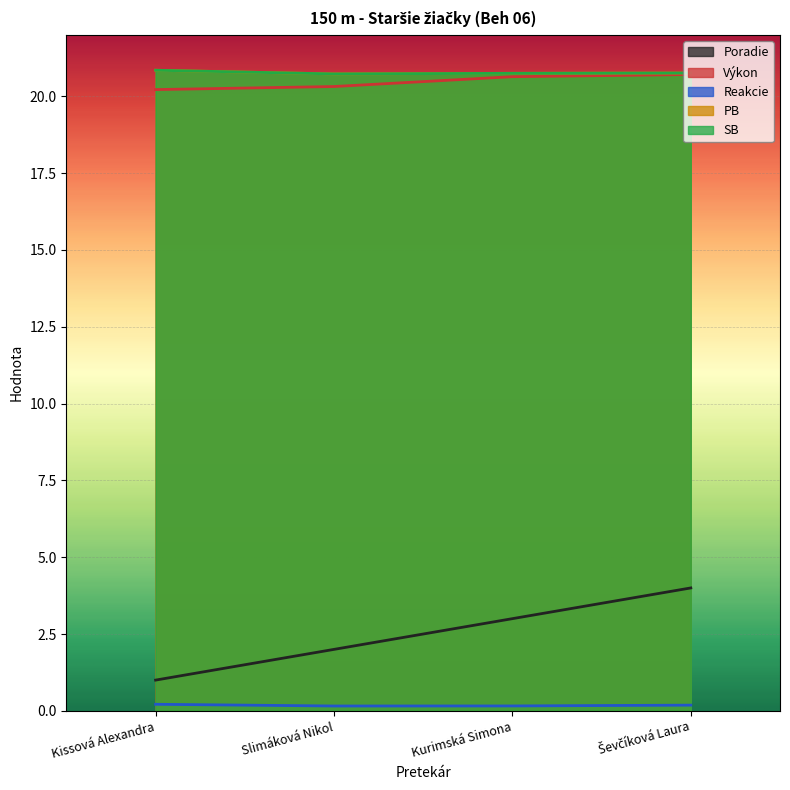

True or false: SB and Výkon cross at least once.

False